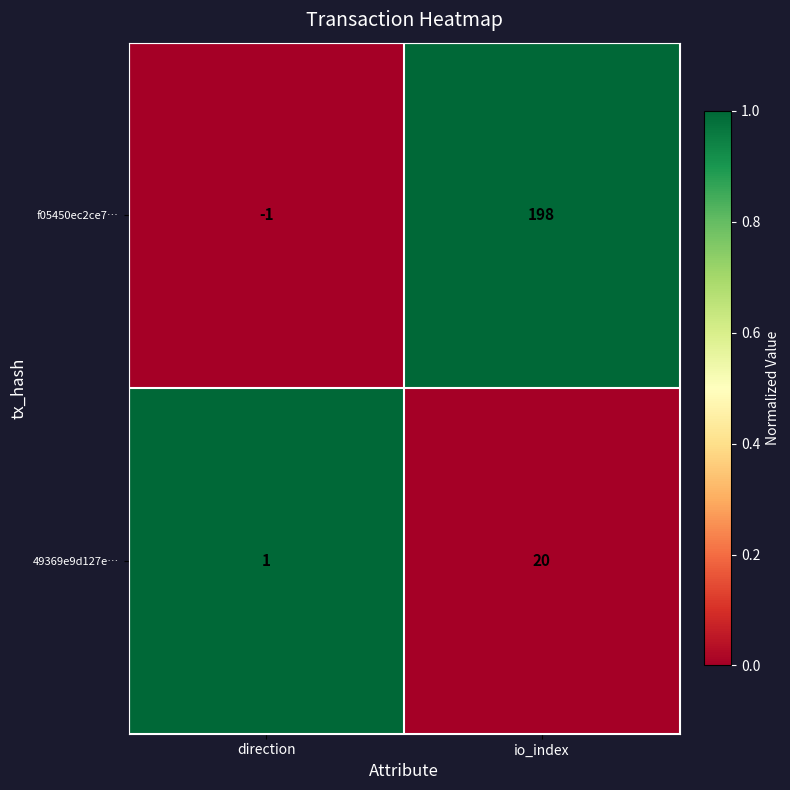

At direction, list the series in order from smallest to largest.

f05450ec2ce7…, 49369e9d127e…